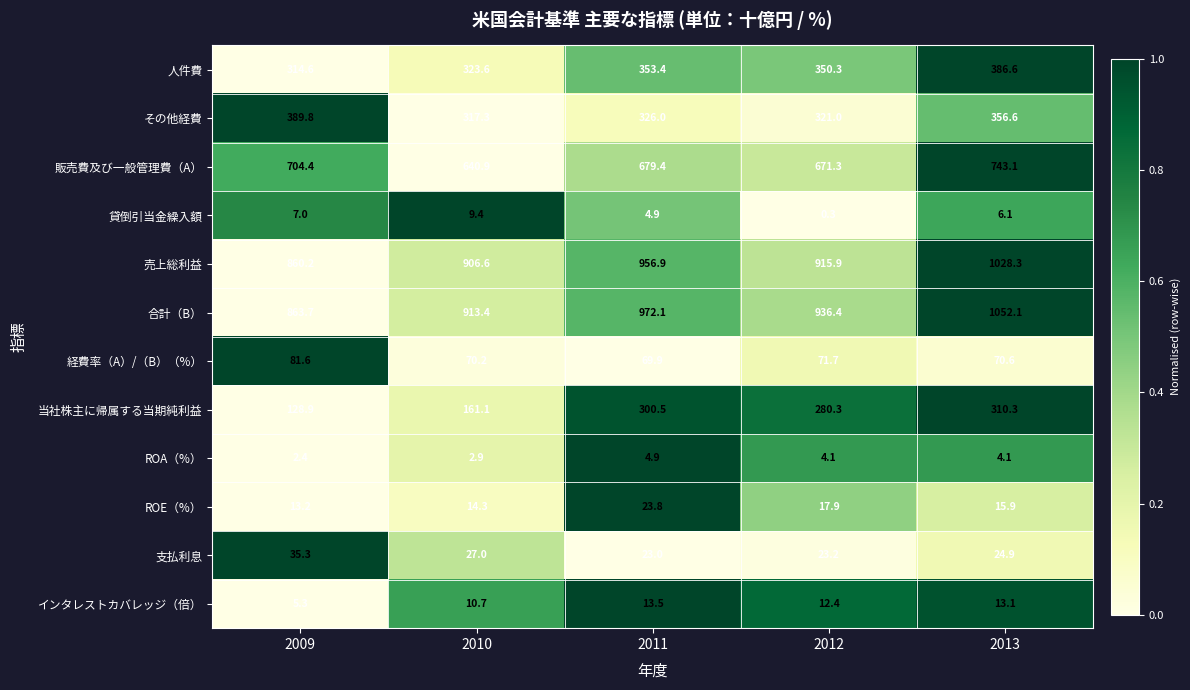

Which series has the largest total across all categories?

合計（B）